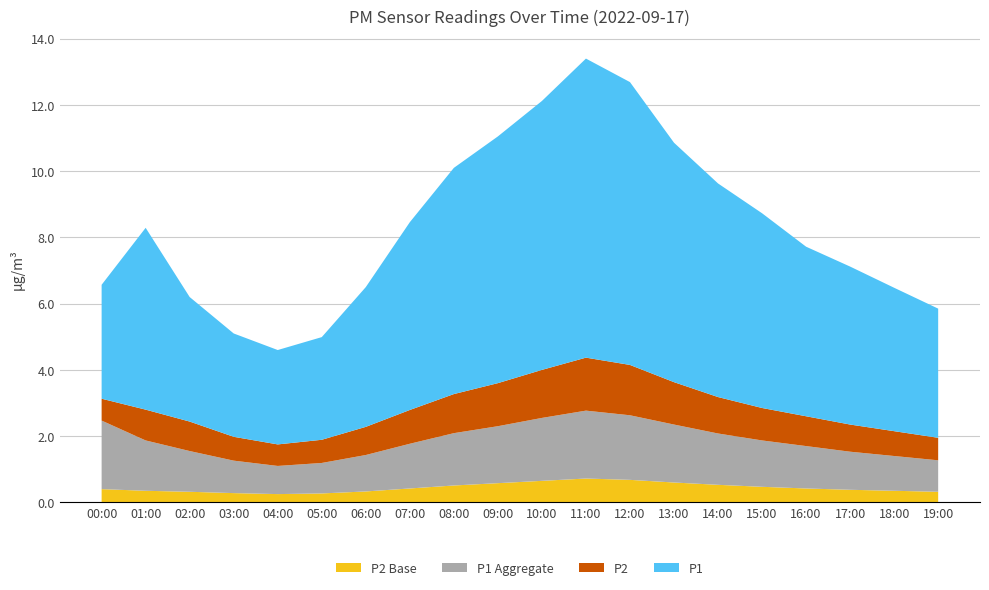

Reading left to right, extract all data points from this chart.

P1: 00:00=3.4	01:00=5.5	02:00=3.8	03:00=3.1	04:00=2.9	05:00=3.1	06:00=4.2	07:00=5.7	08:00=6.8	09:00=7.5	10:00=8.1	11:00=9.0	12:00=8.5	13:00=7.2	14:00=6.5	15:00=5.9	16:00=5.1	17:00=4.8	18:00=4.3	19:00=3.9
P2: 00:00=0.7	01:00=0.9	02:00=0.9	03:00=0.7	04:00=0.7	05:00=0.7	06:00=0.8	07:00=1.0	08:00=1.2	09:00=1.3	10:00=1.4	11:00=1.6	12:00=1.5	13:00=1.3	14:00=1.1	15:00=1.0	16:00=0.9	17:00=0.8	18:00=0.8	19:00=0.7
P1_agg: 00:00=2.1	01:00=1.5	02:00=1.2	03:00=1.0	04:00=0.8	05:00=0.9	06:00=1.1	07:00=1.4	08:00=1.6	09:00=1.7	10:00=1.9	11:00=2.0	12:00=1.9	13:00=1.8	14:00=1.6	15:00=1.4	16:00=1.3	17:00=1.1	18:00=1.1	19:00=0.9
P2_base: 00:00=0.4	01:00=0.3	02:00=0.3	03:00=0.3	04:00=0.2	05:00=0.3	06:00=0.3	07:00=0.4	08:00=0.5	09:00=0.6	10:00=0.7	11:00=0.7	12:00=0.7	13:00=0.6	14:00=0.5	15:00=0.5	16:00=0.4	17:00=0.4	18:00=0.3	19:00=0.3